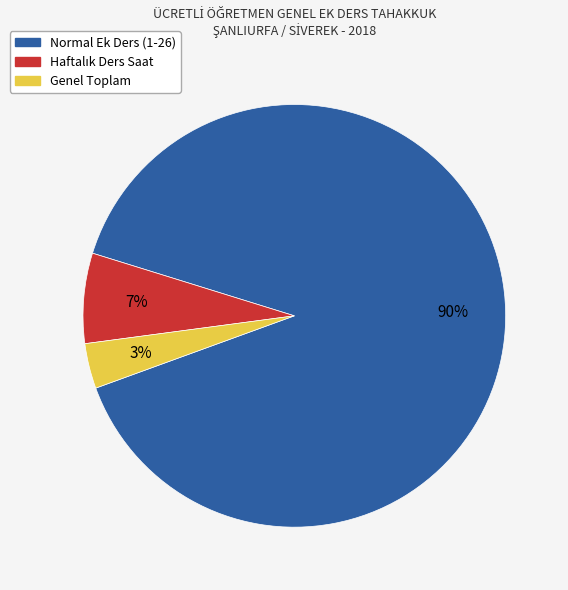

Is there any slice that represents more than half of the pie?

Yes